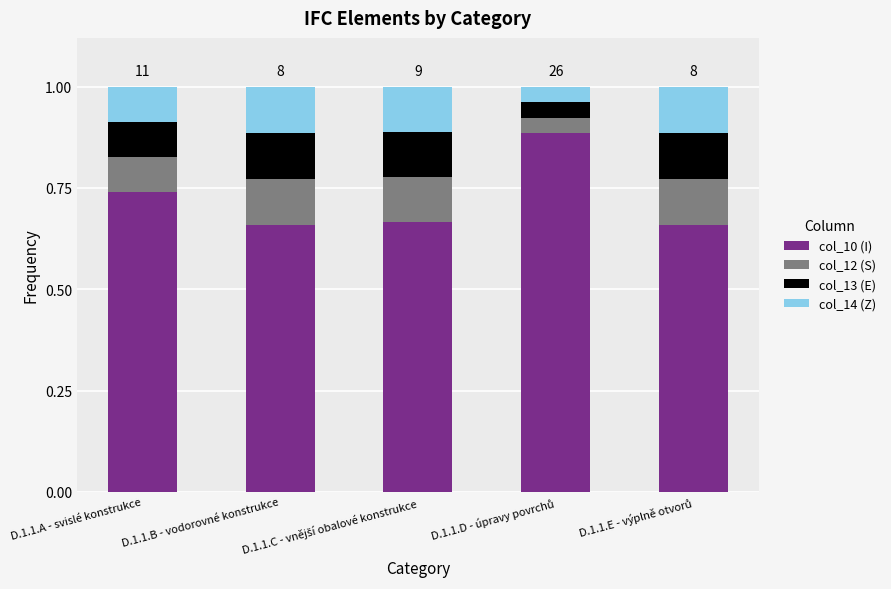

The col_10 (I) series shows 1.0 at D.1.1.B - vodorovné konstrukce. True or false?

False